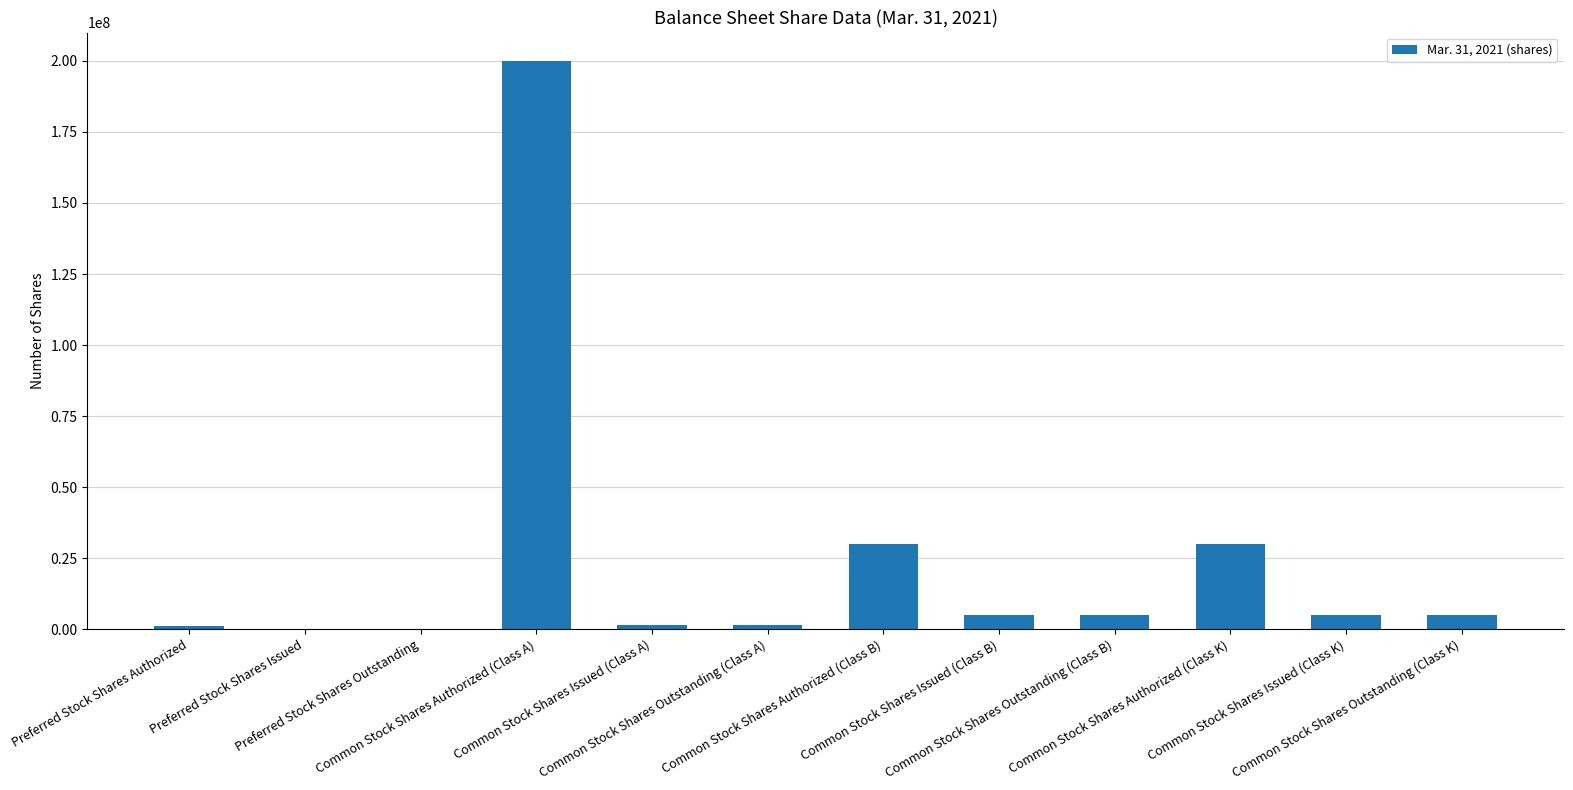

True or false: the data shows 5000000 at Common Stock Shares Outstanding (Class B).

True